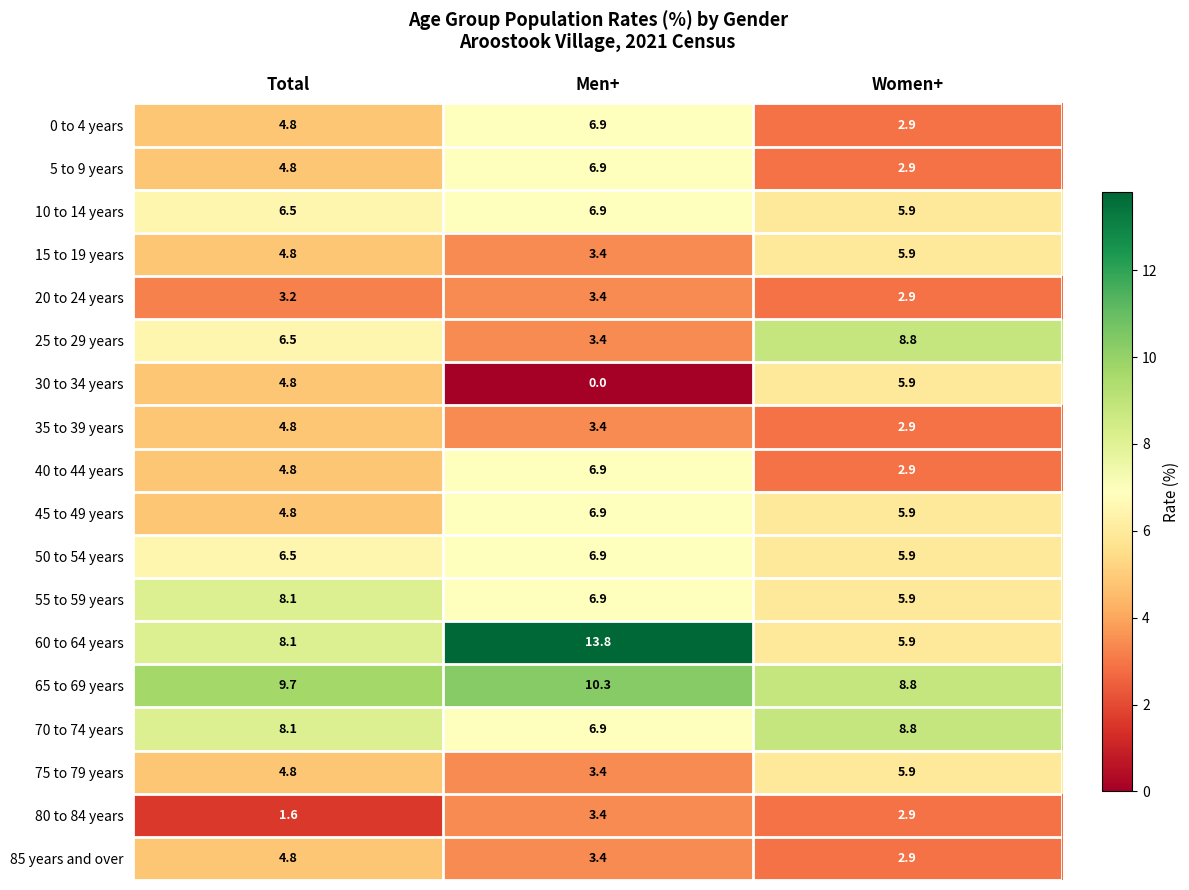

What is the average value of the 10 to 14 years series?

6.4